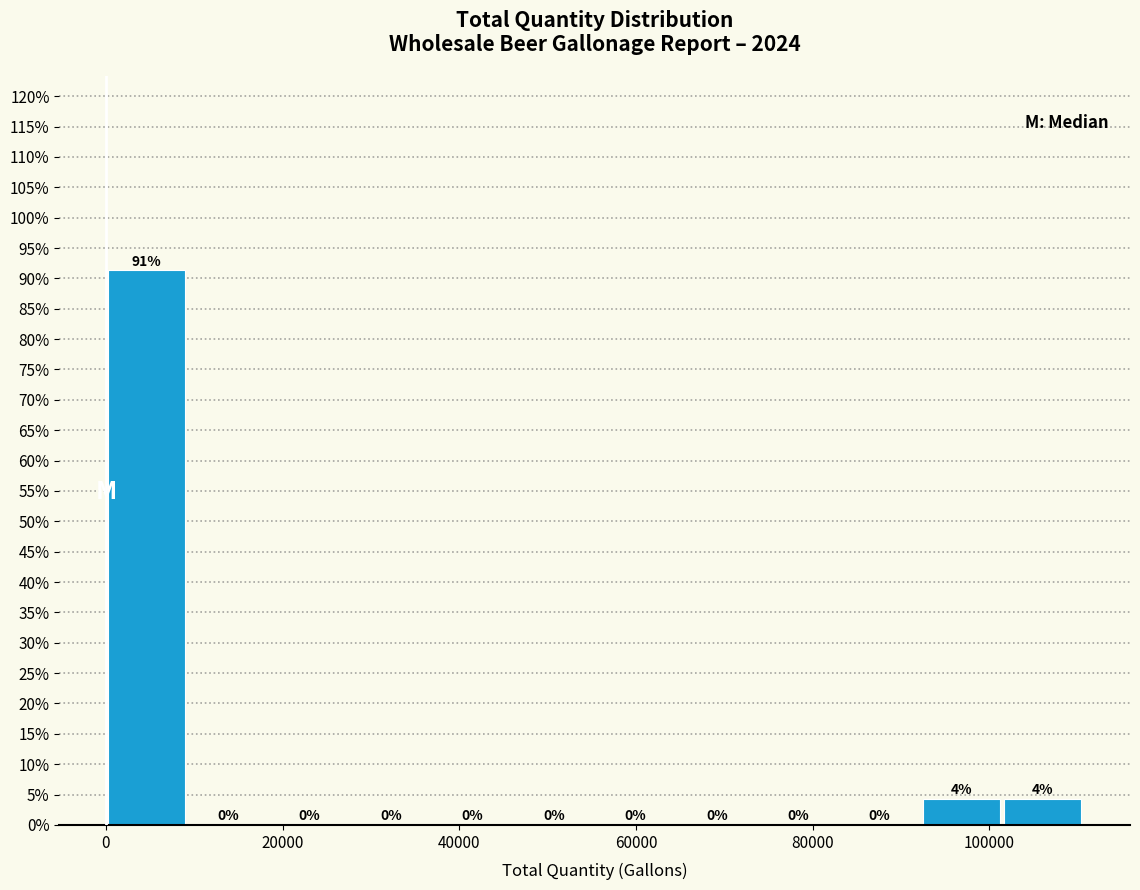

Which range on the x-axis has the tallest bar?

0 to 10000